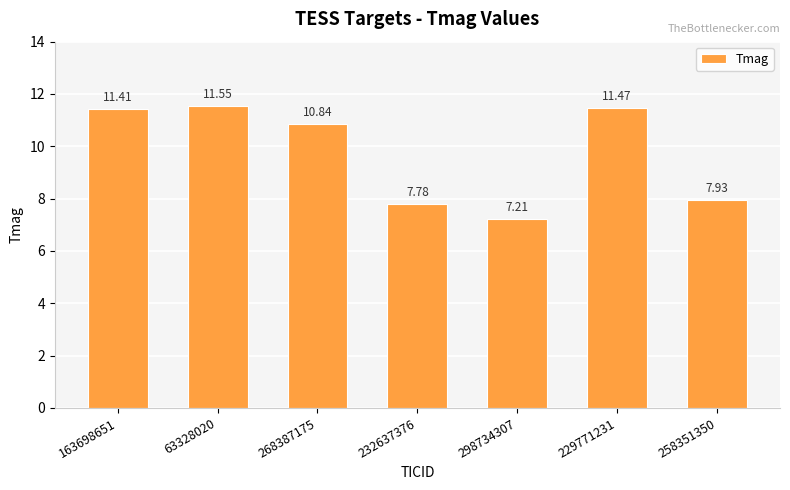

Reading left to right, list all the values displayed in this chart.

163698651=11.4	63328020=11.6	268387175=10.8	232637376=7.8	298734307=7.2	229771231=11.5	258351350=7.9